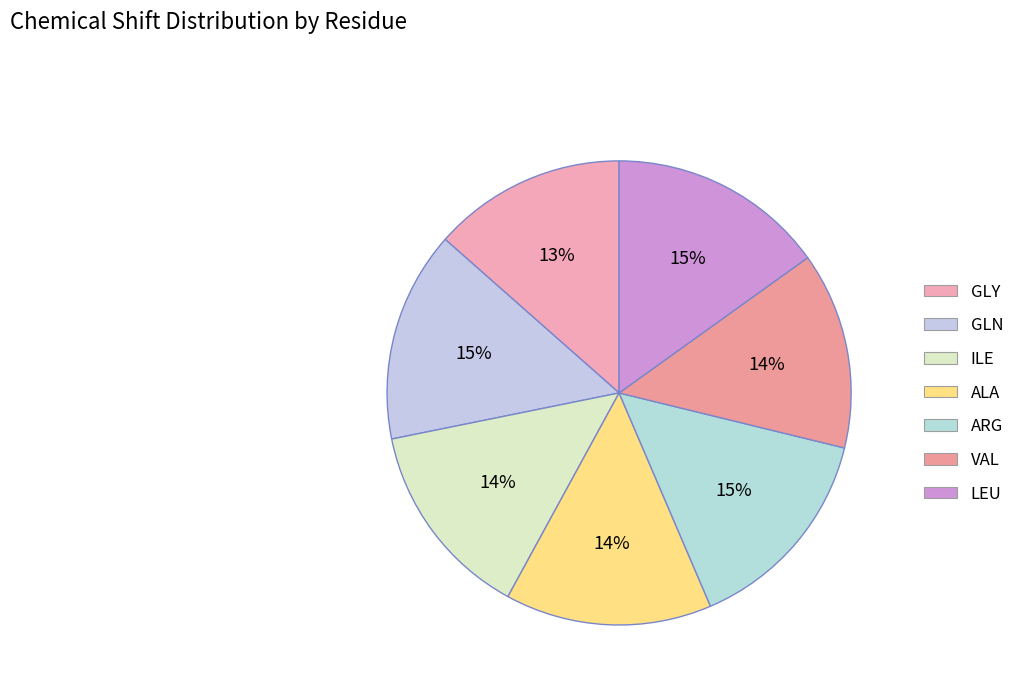

Count the number of slices in the pie.

7